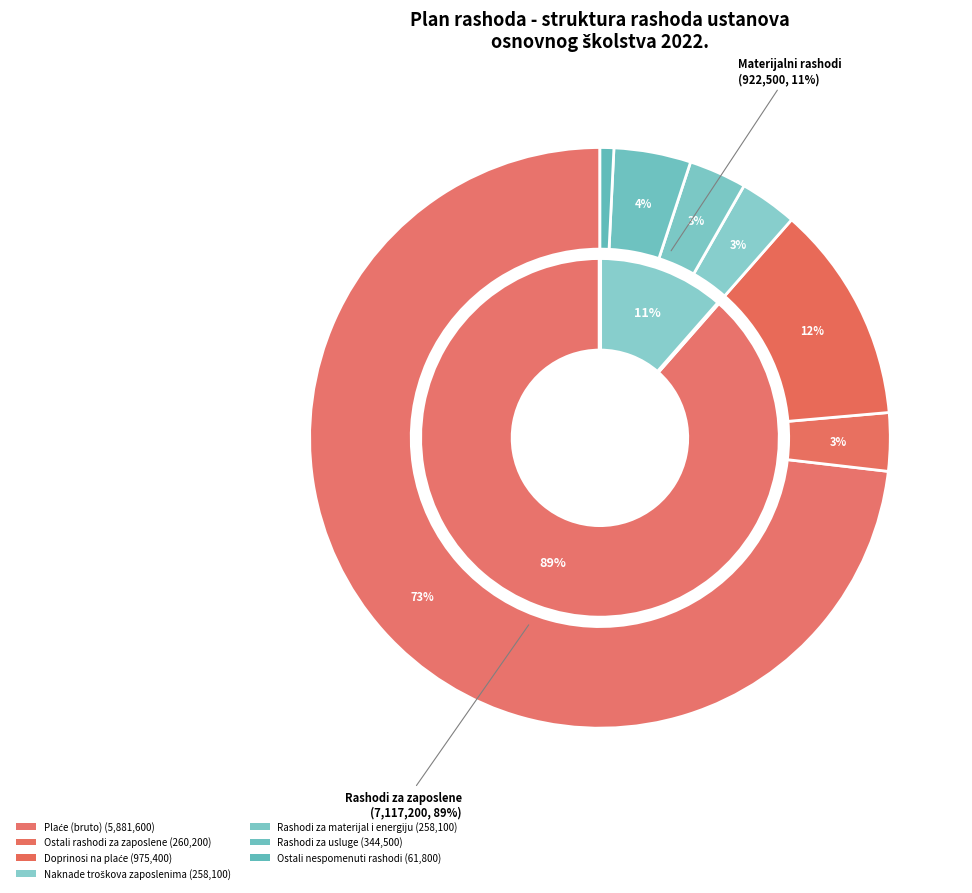

What is the change in value from Naknade troškova zaposlenima to Rashodi za usluge?

+86400